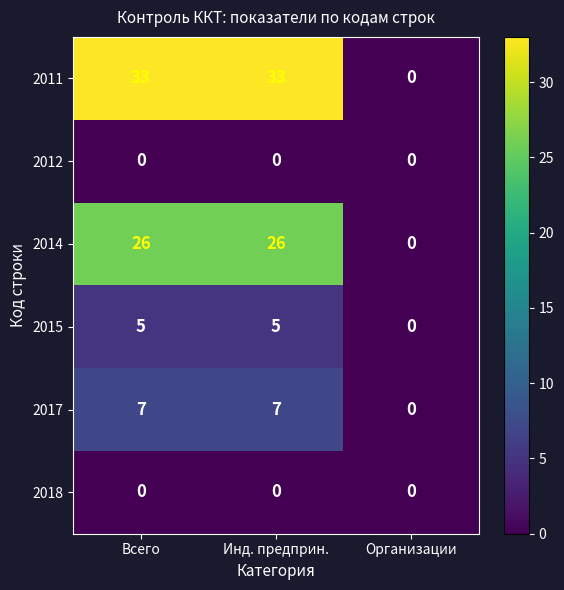

Is it true that 2015 equals 3 at Инд. предприн.?

False